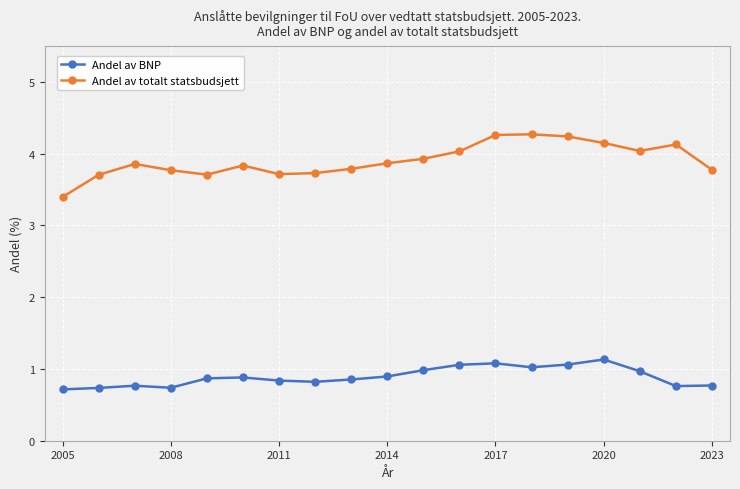

What is the difference between the maximum and minimum values in the Andel av totalt statsbudsjett series?

0.9